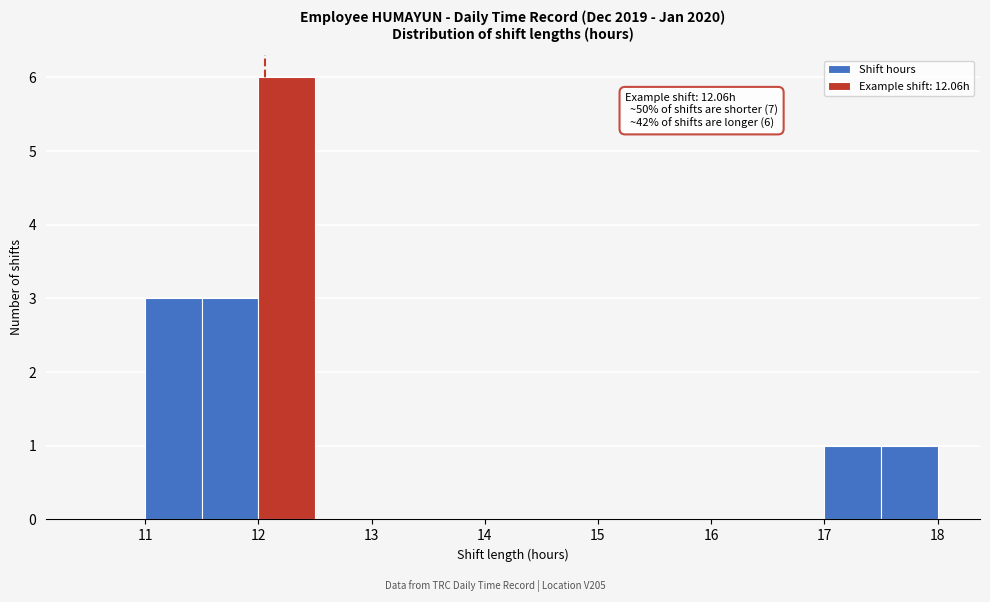

Over which range of the x-axis is the bar tallest?

12.0 to 12.5